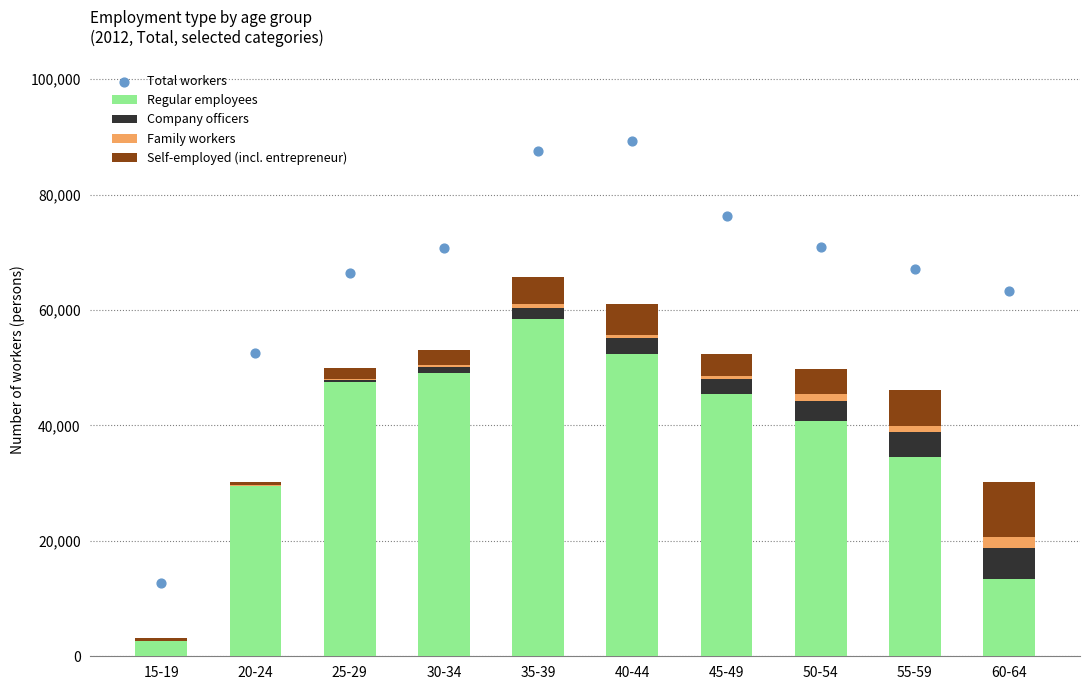

Which series contains the highest Y value?

Total workers